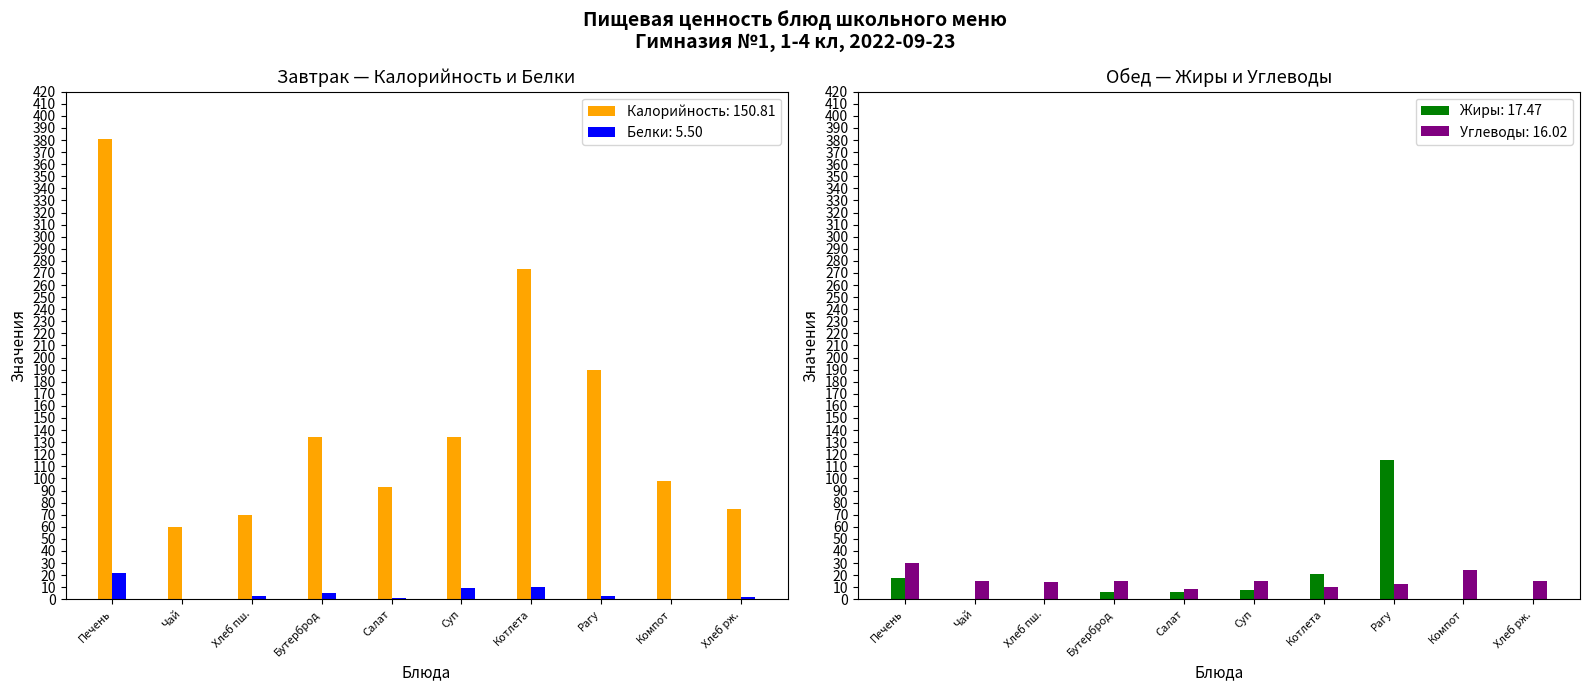

True or false: Калорийность: 150.81 has a value of 134.0 at Суп.

True